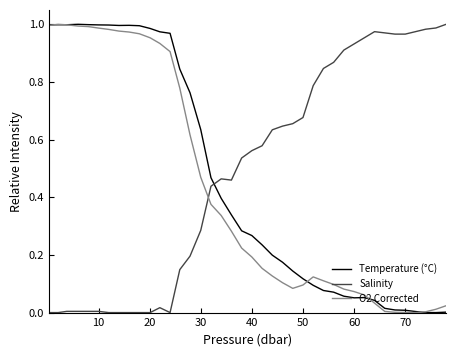

True or false: O2 Corrected and Salinity intersect in this chart.

True